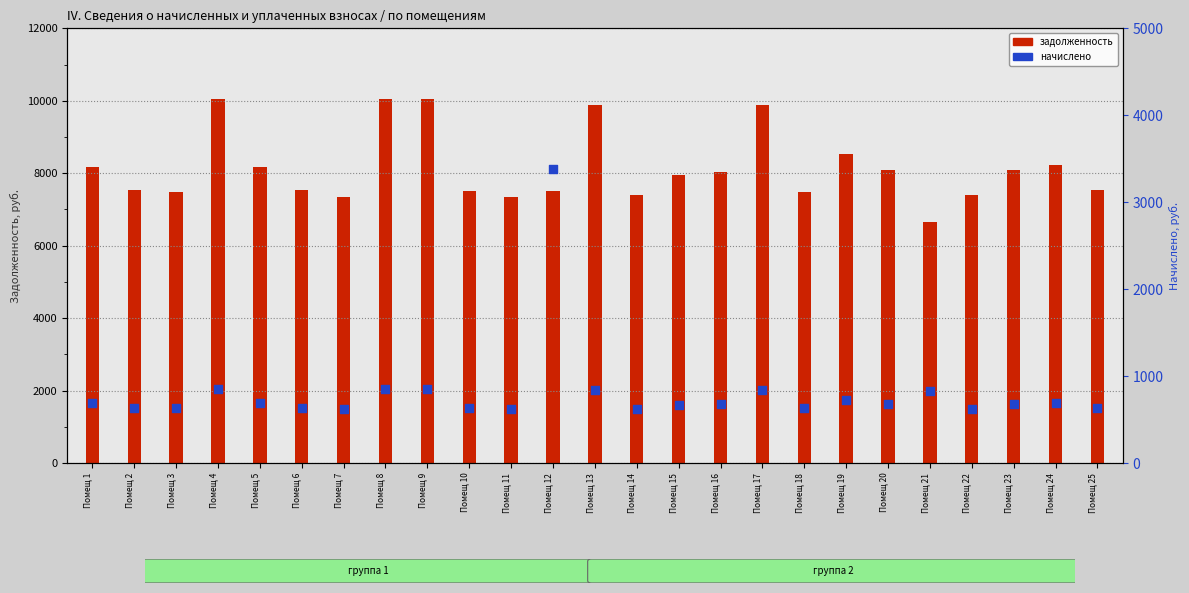

Is the value of начислено at Помещ 6 greater than the value of задолженность at Помещ 19?

No